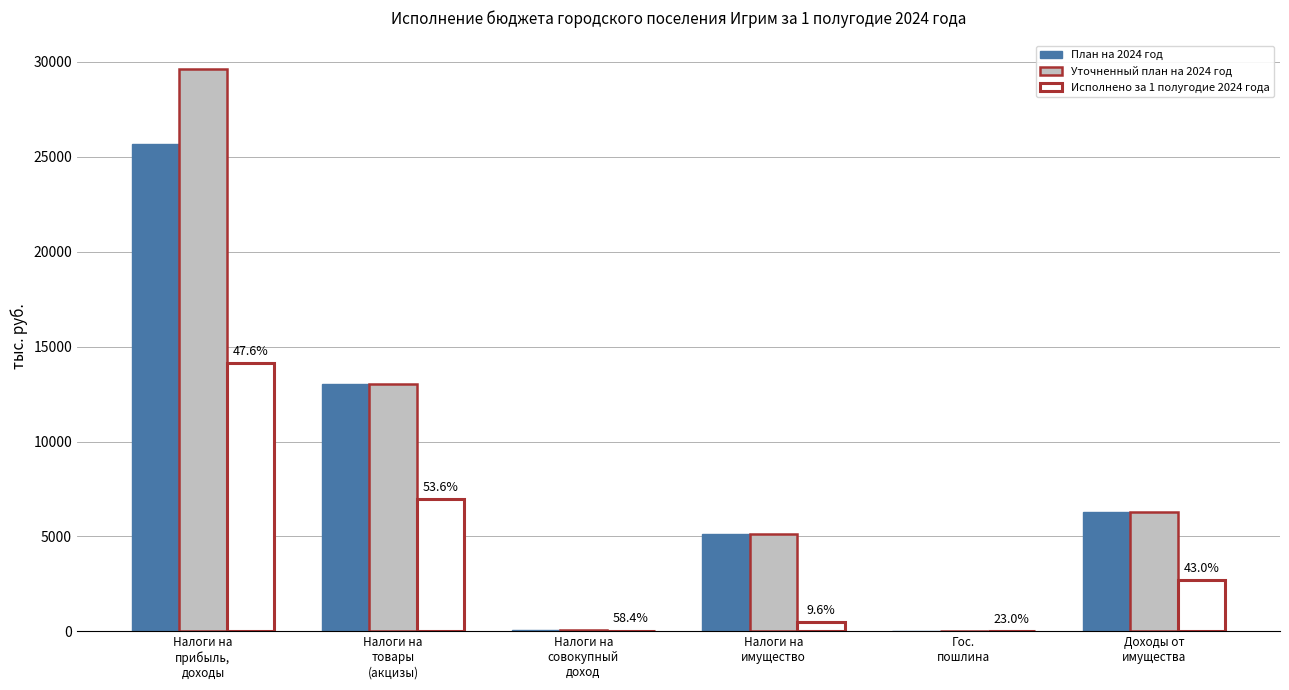

How many data points does each series have?

6